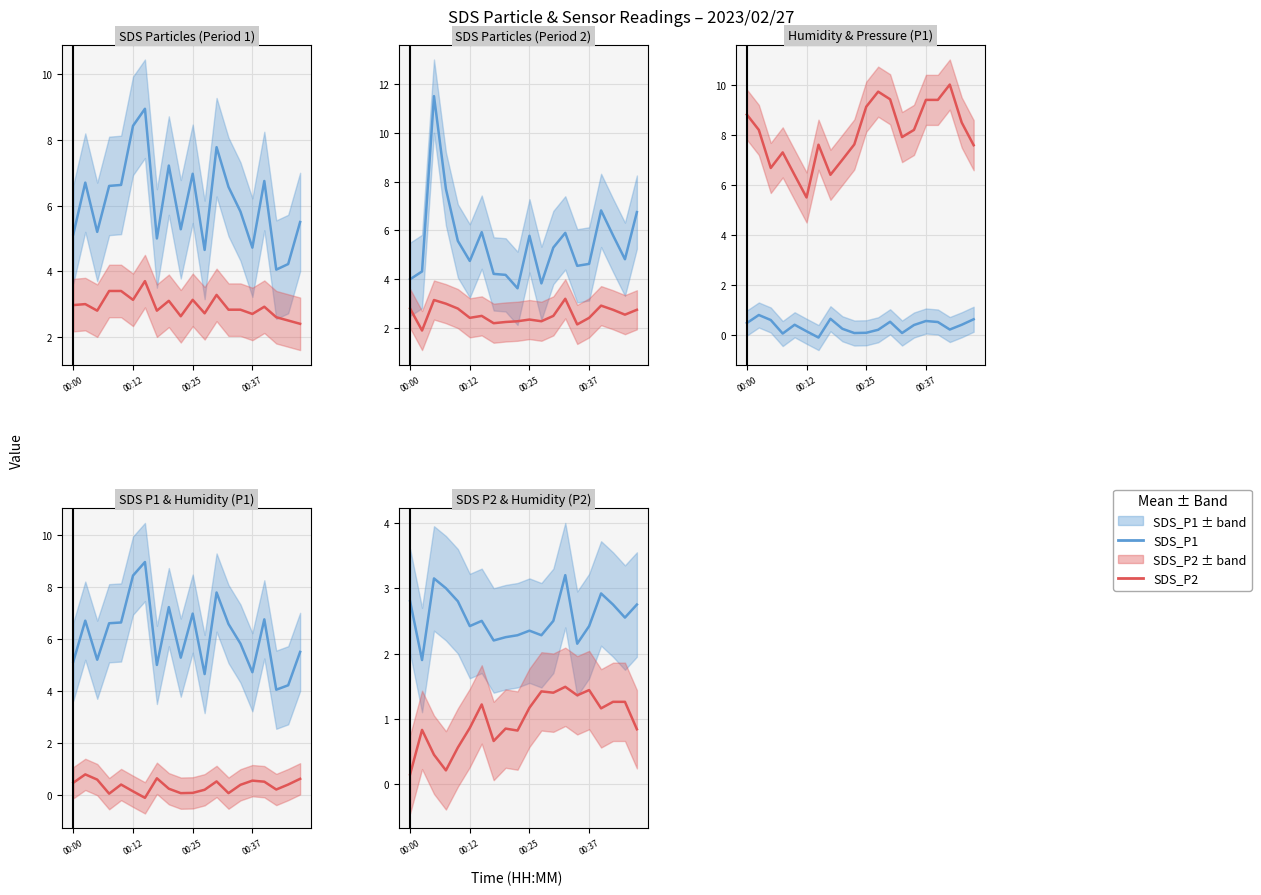

True or false: SDS_P2 and SDS_P1 intersect in this chart.

False